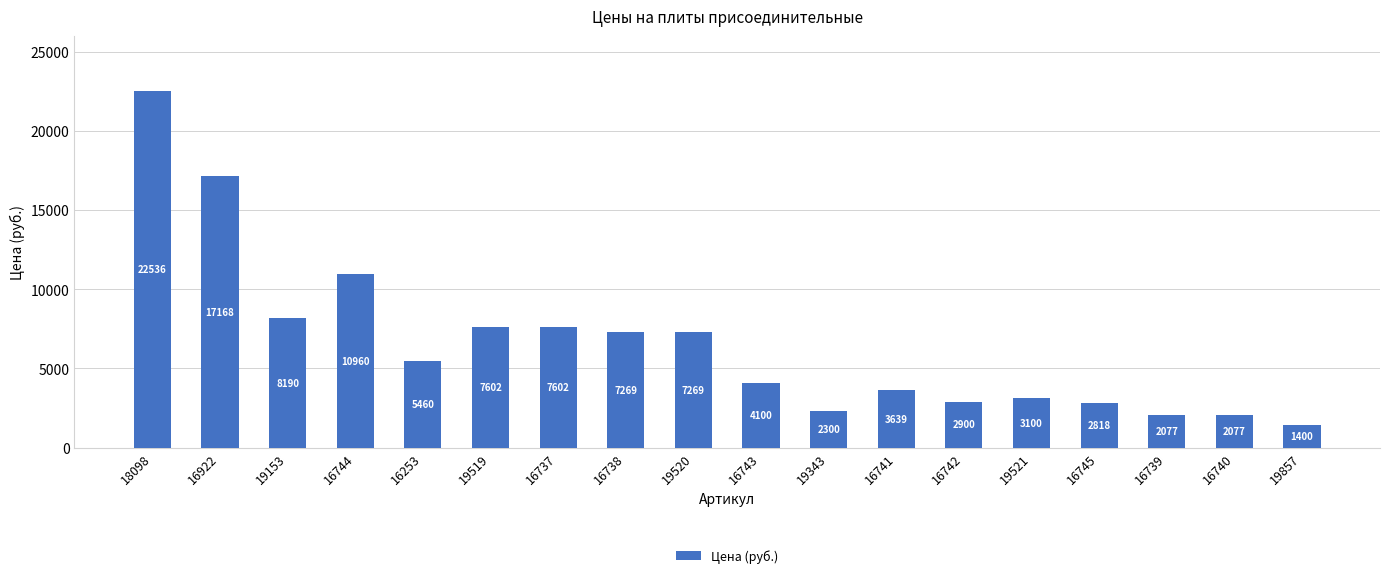

Which category has the highest value across all series?

18098